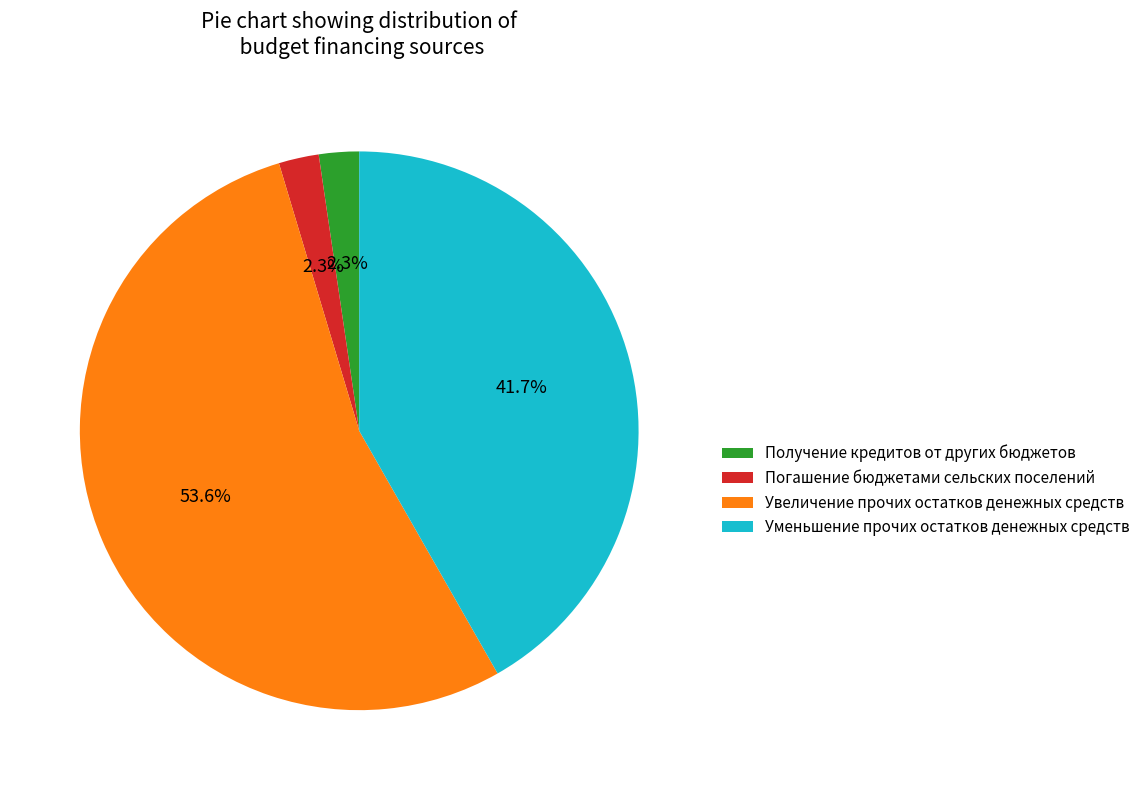

What percentage is the Получение кредитов от других бюджетов slice, to the nearest percent?

2%